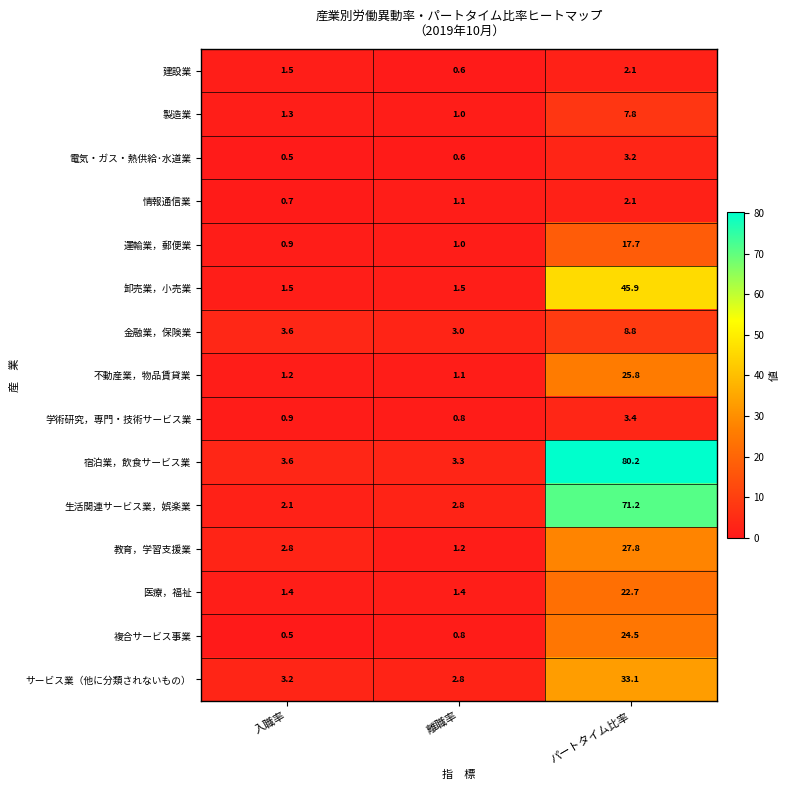

What is the difference between the maximum and minimum values in the 電気・ガス・熱供給･水道業 series?

2.7